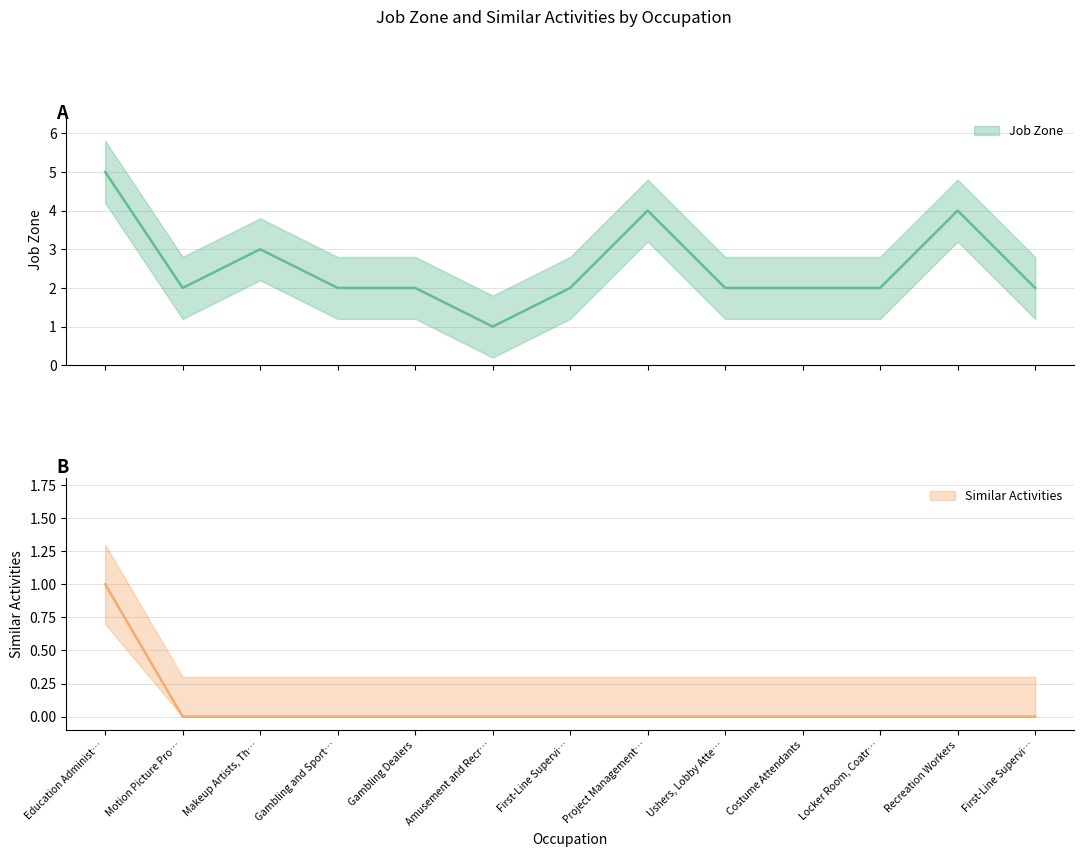

How many lines are shown in the chart?

2